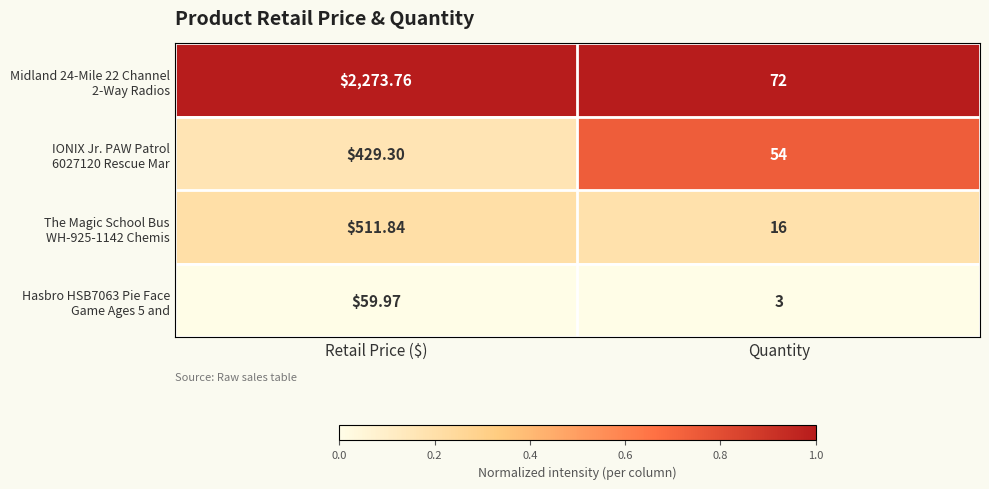

Which category has the highest value across all series?

Retail Price ($)